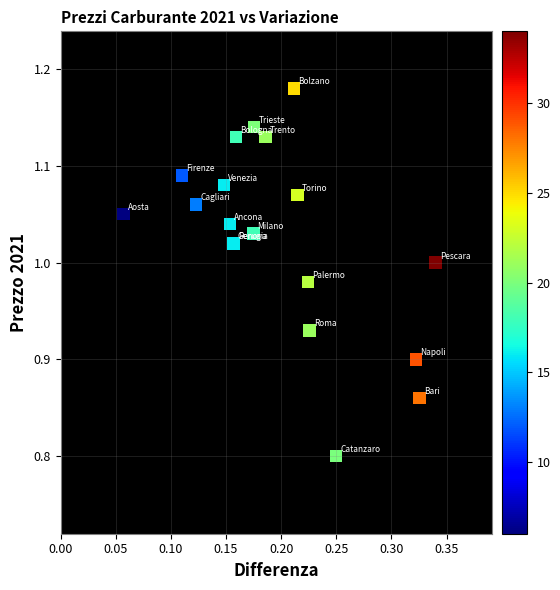

What Y value in the scatter plot is closest to 0?

0.8